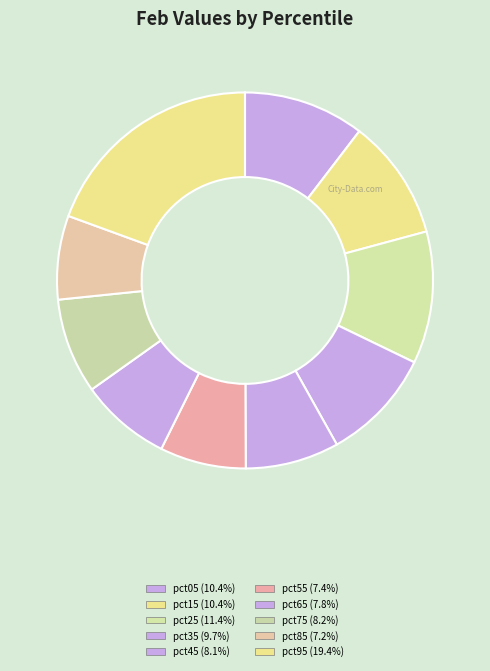

To the nearest percent, what portion does pct95 represent?

19%